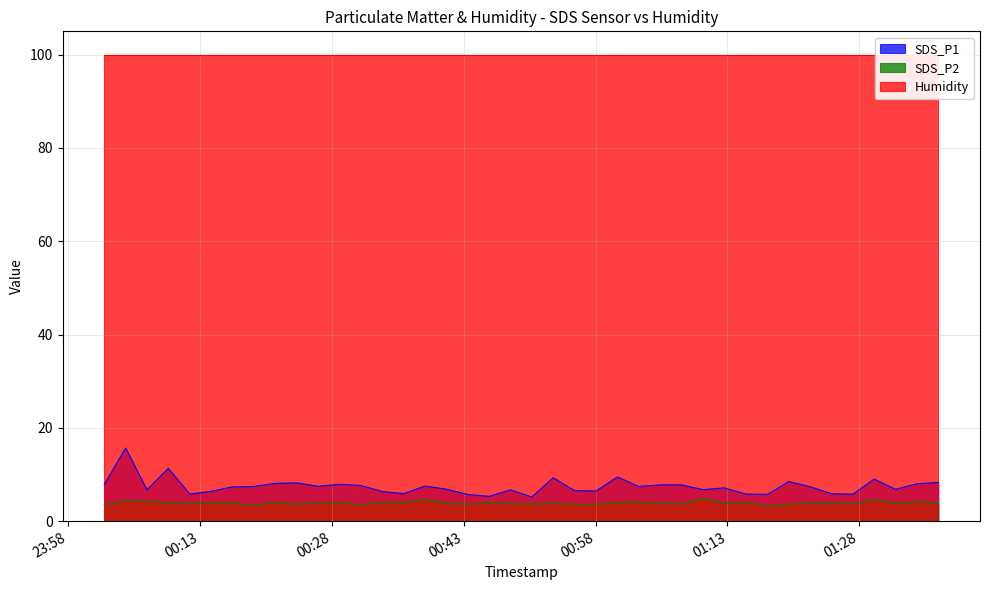

What is the lowest value of the SDS_P2 series?

3.2